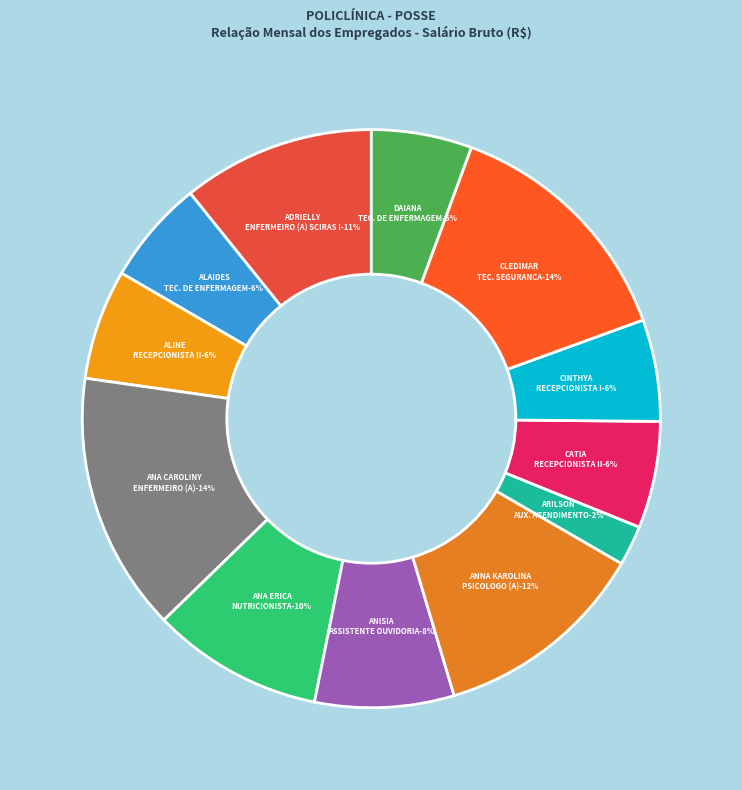

Rank the categories by value from highest to lowest.

ANA CAROLINY GOMES
ENFERMEIRO (A) LINHA DE CUIDADO, CLEDIMAR BISPO DOS SANTOS
TECNICO DE SEGURANCA NO TRABALHO, ANNA KAROLINA RODRIGUES E SILVA
PSICOLOGO (A), ADRIELLY NUNES DA SILVA
ENFERMEIRO (A) SCIRAS I, ANA ERICA ALVES DOS SANTOS
NUTRICIONISTA, ANISIA VIEIRA DE BARROS
ASSISTENTE DE OUVIDORIA, ALINE DOS SANTOS DE BRITO
RECEPCIONISTA II, CATIA PEREIRA DA SILVA
RECEPCIONISTA II, ALAIDES ALVES DE OLIVEIRA
TECNICO (A) DE ENFERMAGEM, CINTHYA FERREIRA GOMES
RECEPCIONISTA I, DAIANA BATISTA DE SALES
TECNICO (A) DE ENFERMAGEM, ARILSON ARAUJO DOS SANTOS
AUXILIAR DE ATENDIMENTO